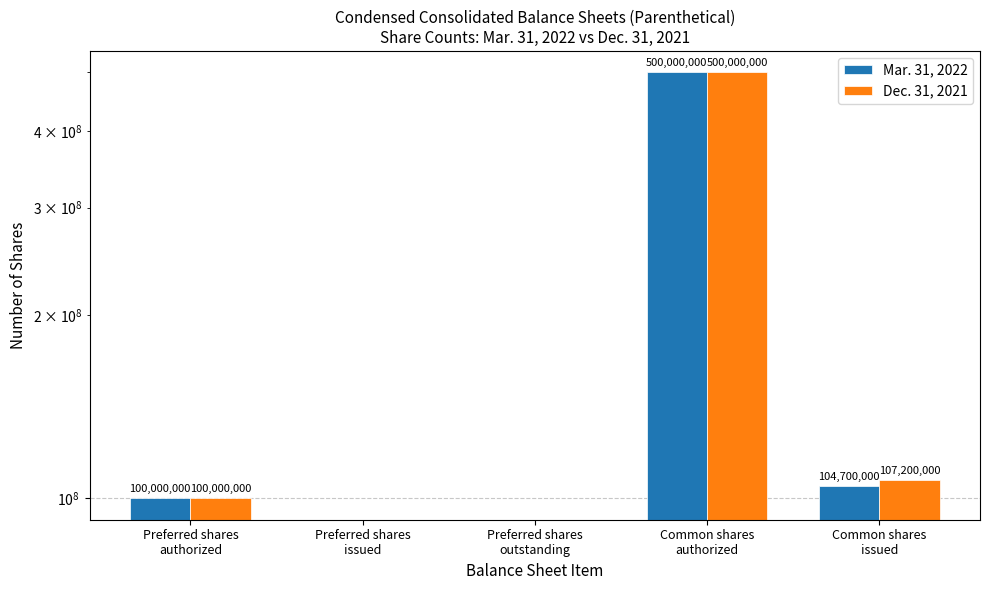

What position from the left is Common shares
issued?

5